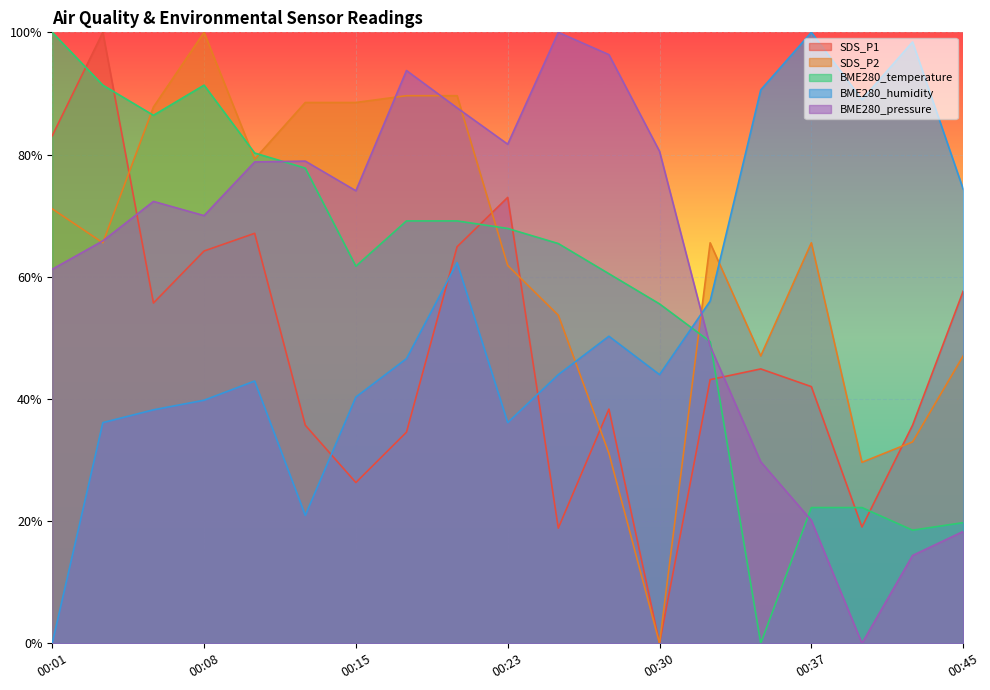

Reading left to right, what are all the values shown in this chart?

SDS_P1: 00:01=83.1	00:03=100.0	00:06=55.7	00:08=64.2	00:10=67.1	00:13=35.7	00:15=26.3	00:18=34.6	00:20=64.9	00:23=73.0	00:25=18.9	00:27=38.3	00:30=0.0	00:32=43.2	00:35=44.9	00:37=42.0	00:40=19.0	00:42=35.7	00:45=57.6
SDS_P2: 00:01=71.1	00:03=65.6	00:06=87.8	00:08=100.0	00:10=79.3	00:13=88.5	00:15=88.5	00:18=89.6	00:20=89.6	00:23=61.9	00:25=53.7	00:27=31.1	00:30=0.0	00:32=65.6	00:35=47.0	00:37=65.6	00:40=29.6	00:42=33.0	00:45=47.0
BME280_temperature: 00:01=100.0	00:03=91.4	00:06=86.4	00:08=91.4	00:10=80.2	00:13=77.8	00:15=61.7	00:18=69.1	00:20=69.1	00:23=67.9	00:25=65.4	00:27=60.5	00:30=55.6	00:32=49.4	00:35=0.0	00:37=22.2	00:40=22.2	00:42=18.5	00:45=19.8
BME280_humidity: 00:01=0.0	00:03=36.1	00:06=38.2	00:08=39.8	00:10=42.9	00:13=20.9	00:15=40.3	00:18=46.6	00:20=62.3	00:23=36.1	00:25=44.0	00:27=50.3	00:30=44.0	00:32=56.0	00:35=90.6	00:37=100.0	00:40=89.0	00:42=98.4	00:45=74.3
BME280_pressure: 00:01=61.2	00:03=65.9	00:06=72.3	00:08=70.0	00:10=78.8	00:13=78.9	00:15=74.1	00:18=93.7	00:20=87.6	00:23=81.7	00:25=100.0	00:27=96.4	00:30=80.5	00:32=48.7	00:35=29.7	00:37=20.1	00:40=0.0	00:42=14.4	00:45=18.3